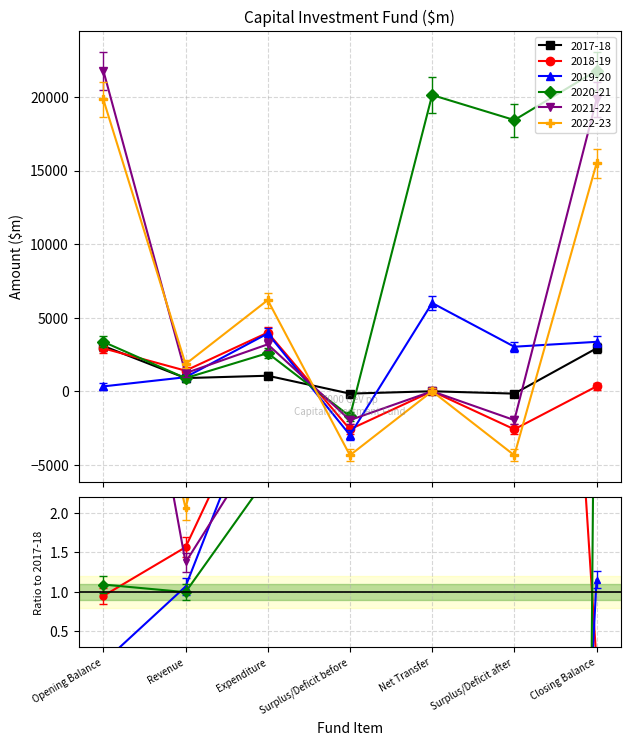

What is the difference between the 2022-23 values at Opening Balance and Expenditure?

13637